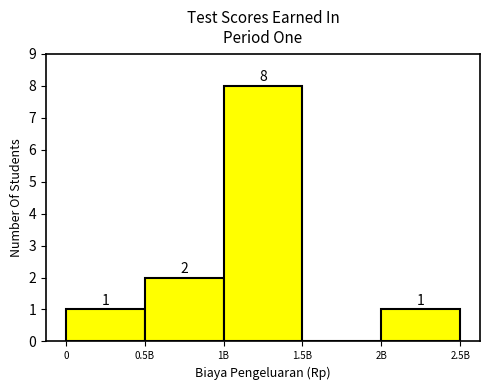

Reading left to right, transcribe all the data shown in this chart.

0=1	0.5B=2	1B=8	1.5B=0	2B=1